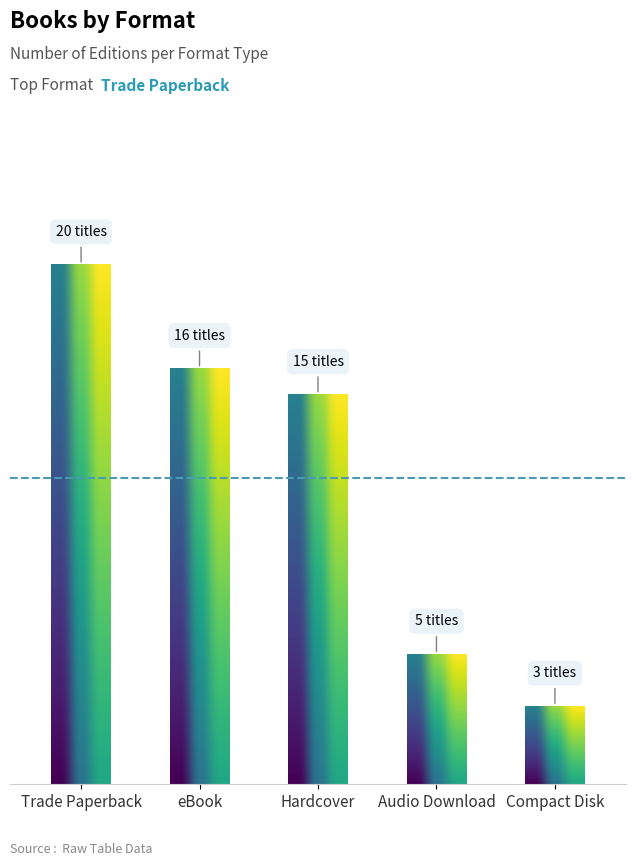

Which label corresponds to the largest value in the chart?

Trade Paperback